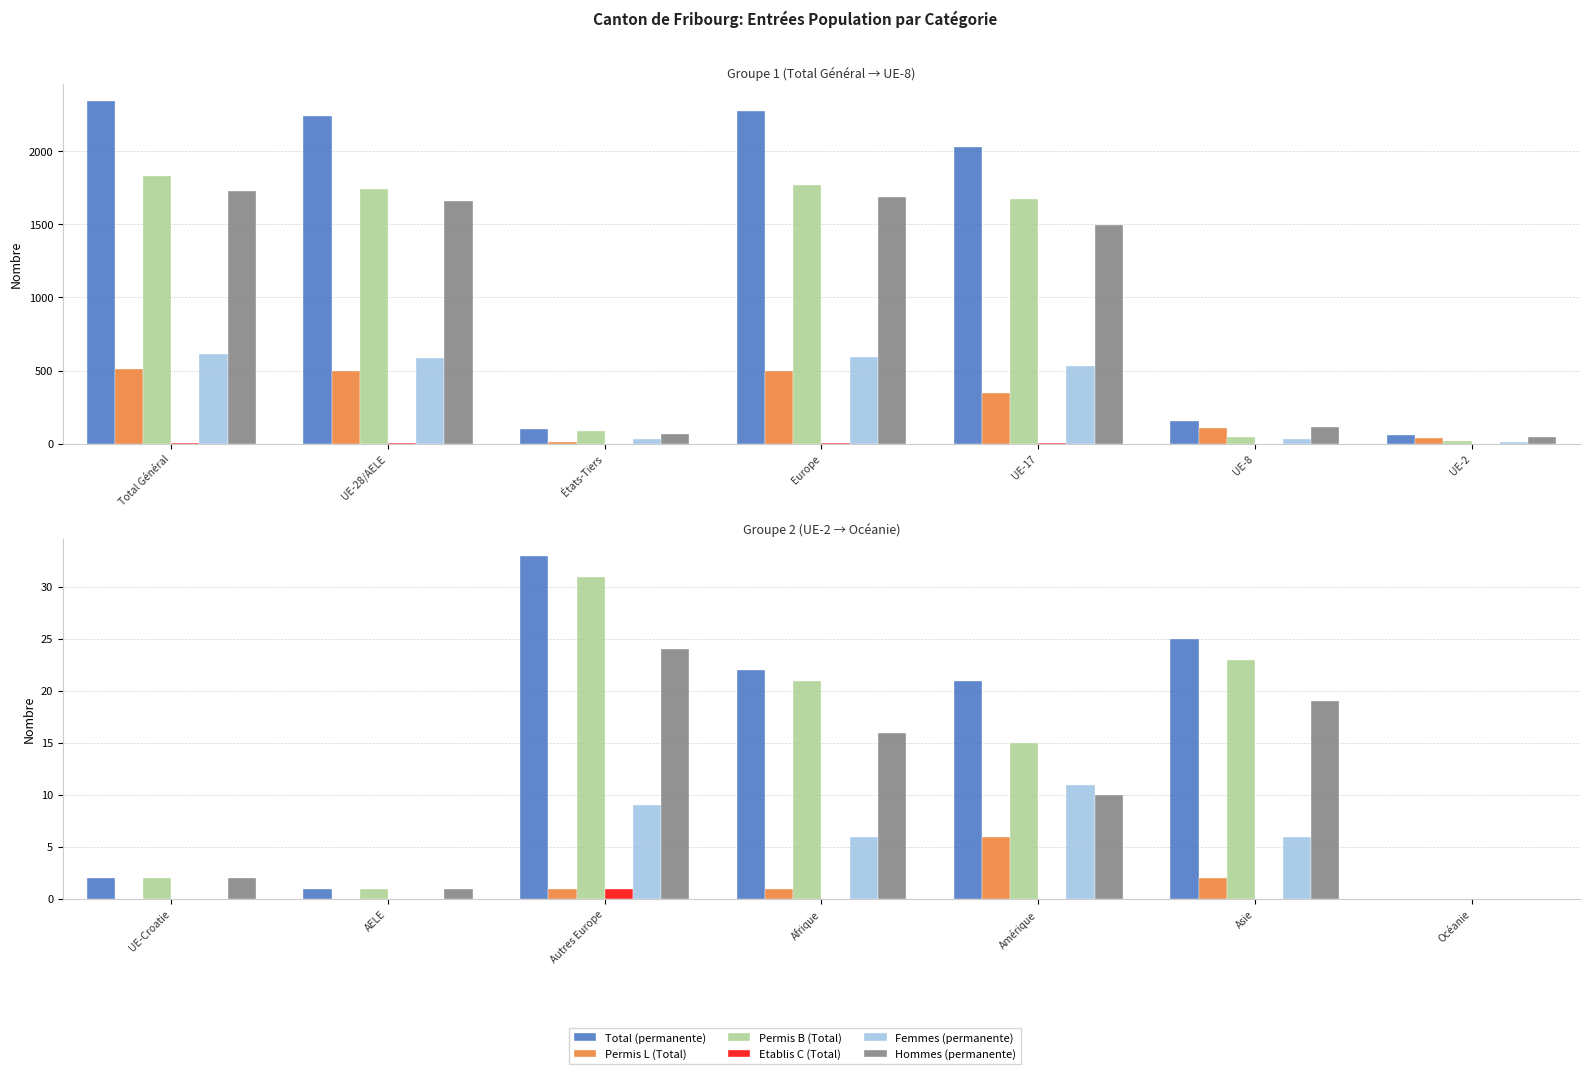

What is the sum of all Etablis C (Total) values?

1